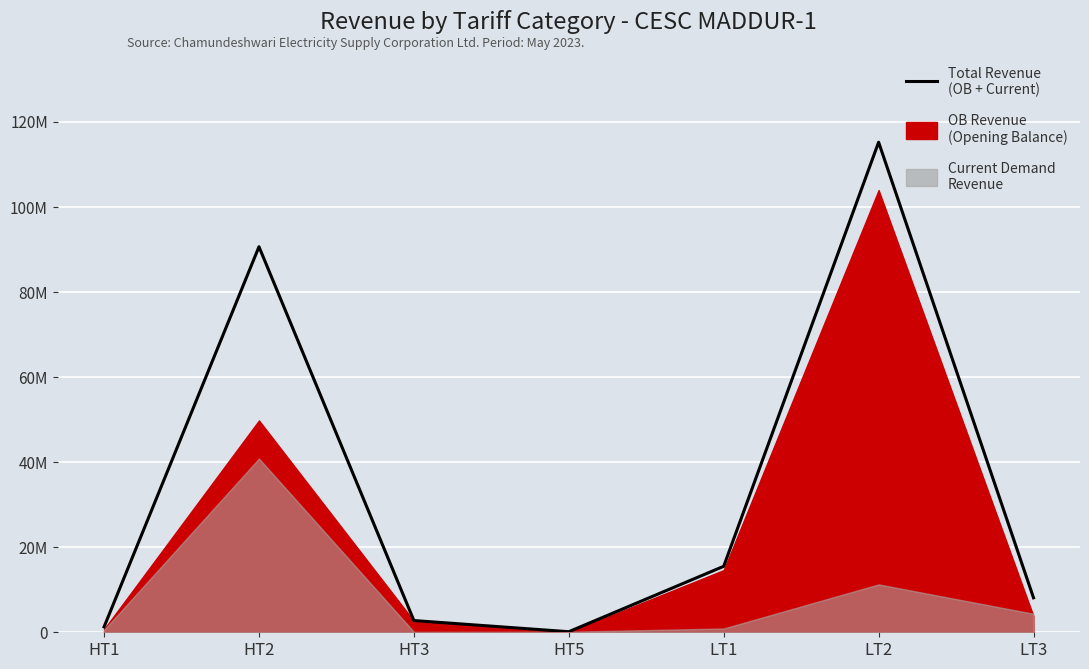

What value does the data have at HT2?

90660966.8